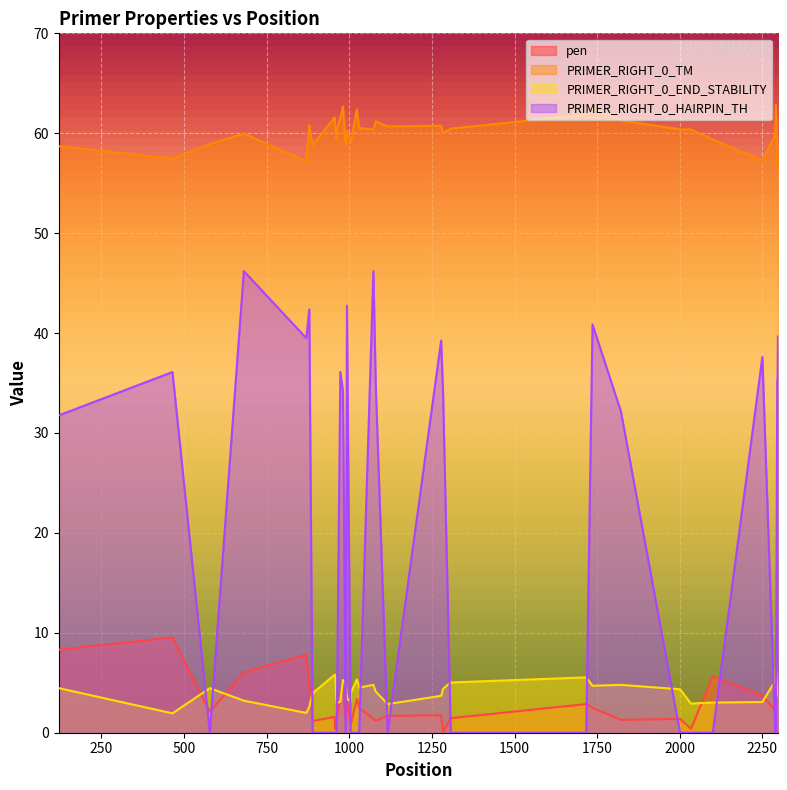

Which series has the widest spread of values?

PRIMER_RIGHT_0_HAIRPIN_TH